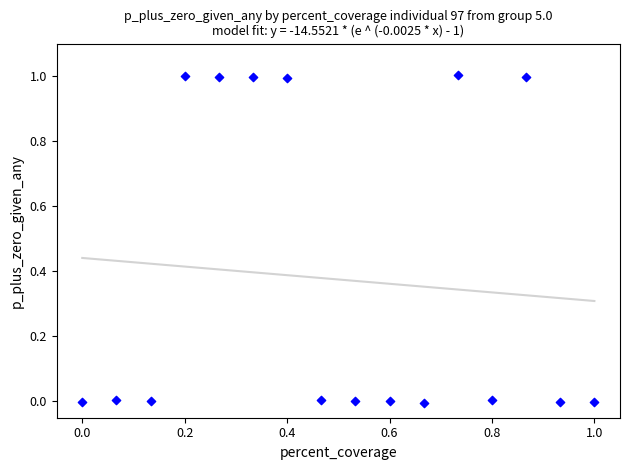

What is the range of Y values (max minus min)?

1.0